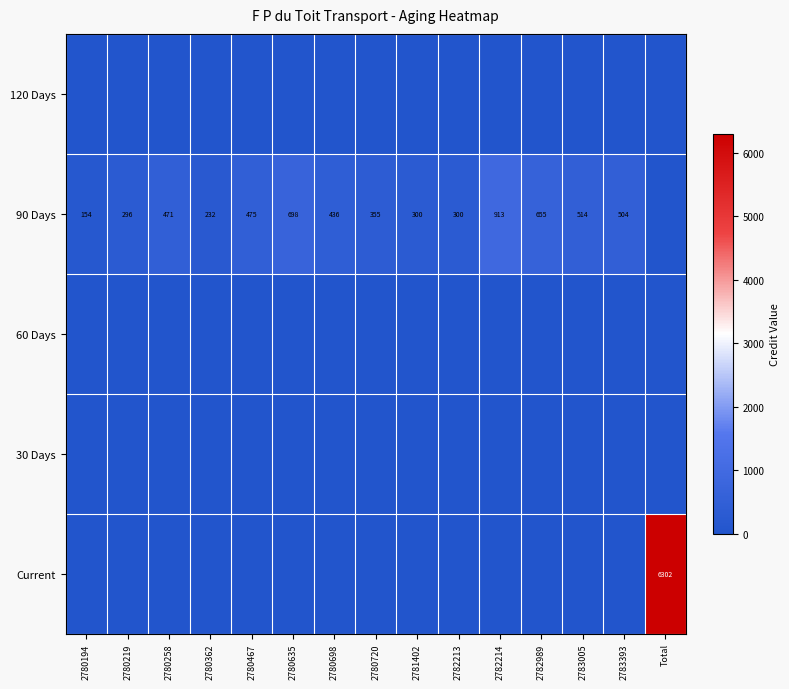

What is the sum of the 90 Days values at 2782989 and 2782214?

1568